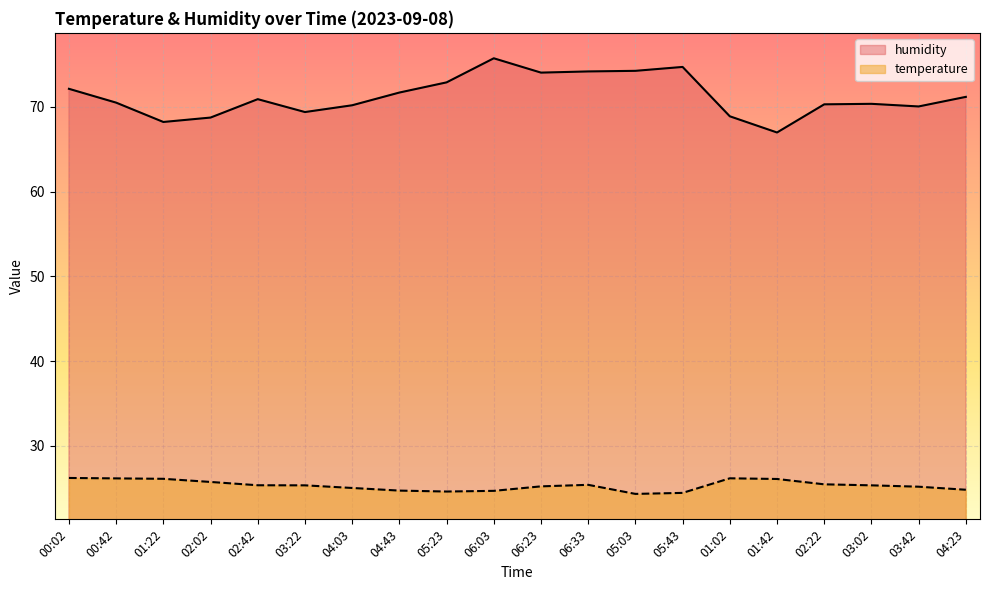

What is the sum of all temperature values?

506.8